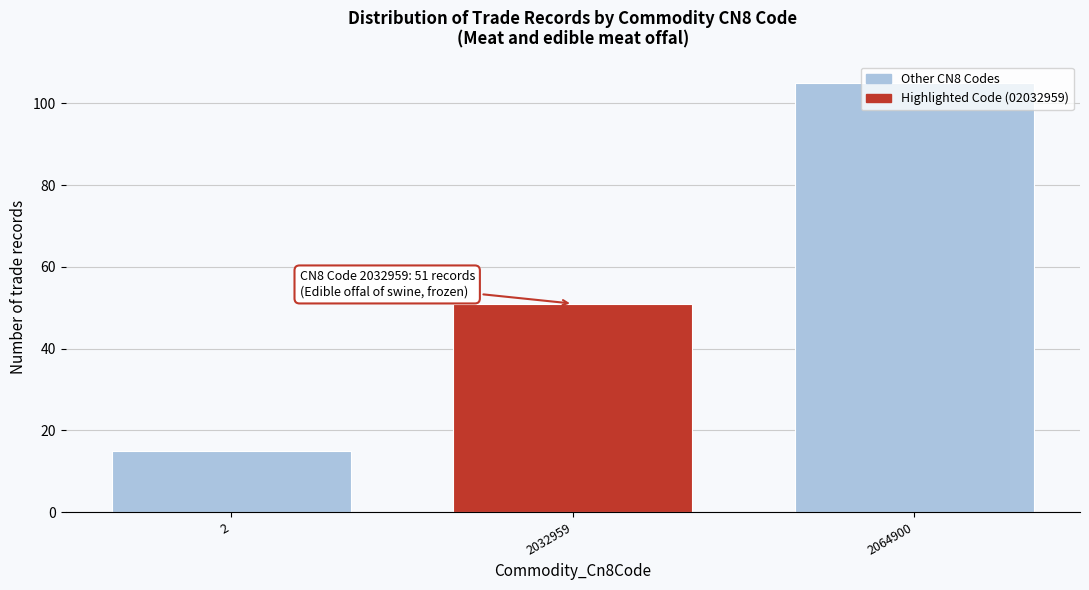

At which label is the value closest to 60?

2032959